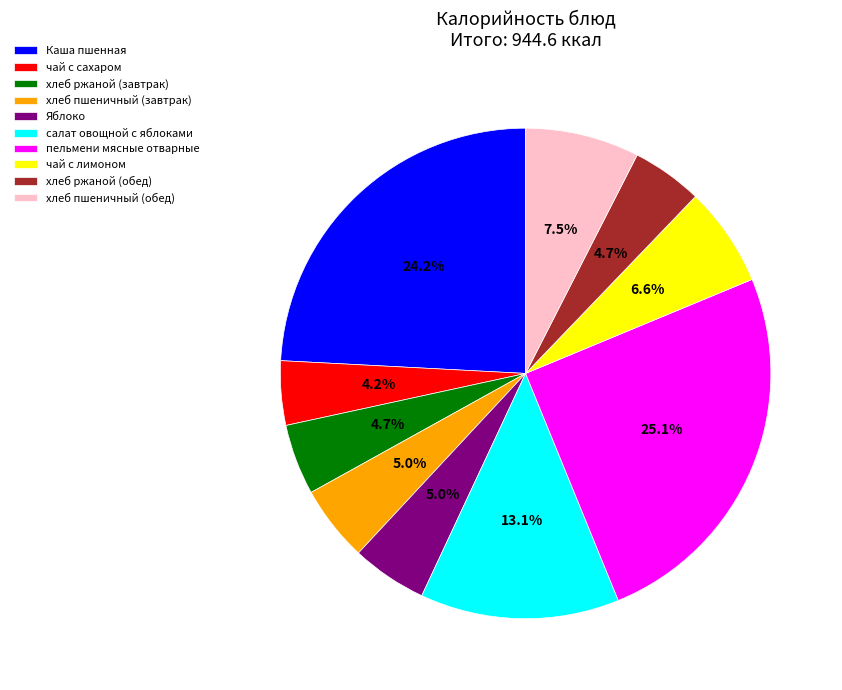

What percentage do пельмени мясные отварные and салат овощной с яблоками together represent?

38.2%